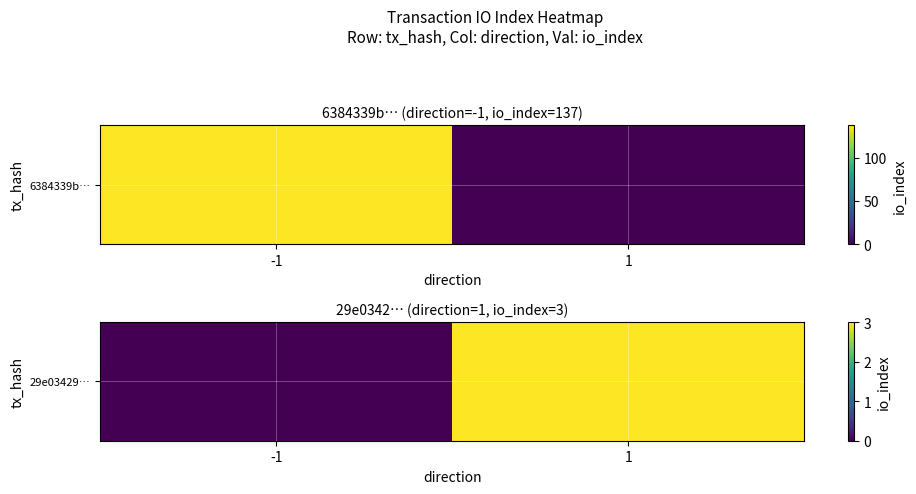

How many values are between 0 and 3?

2